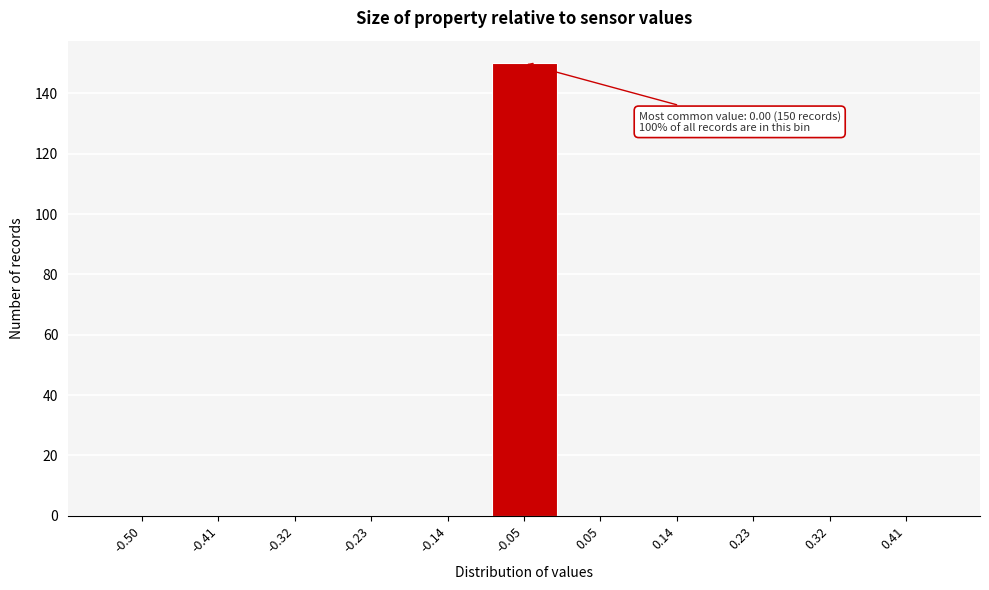

Reading left to right, what are all the values shown in this chart?

-0.50=0	-0.41=0	-0.32=0	-0.23=0	-0.14=0	-0.05=150	0.05=0	0.14=0	0.23=0	0.32=0	0.41=0